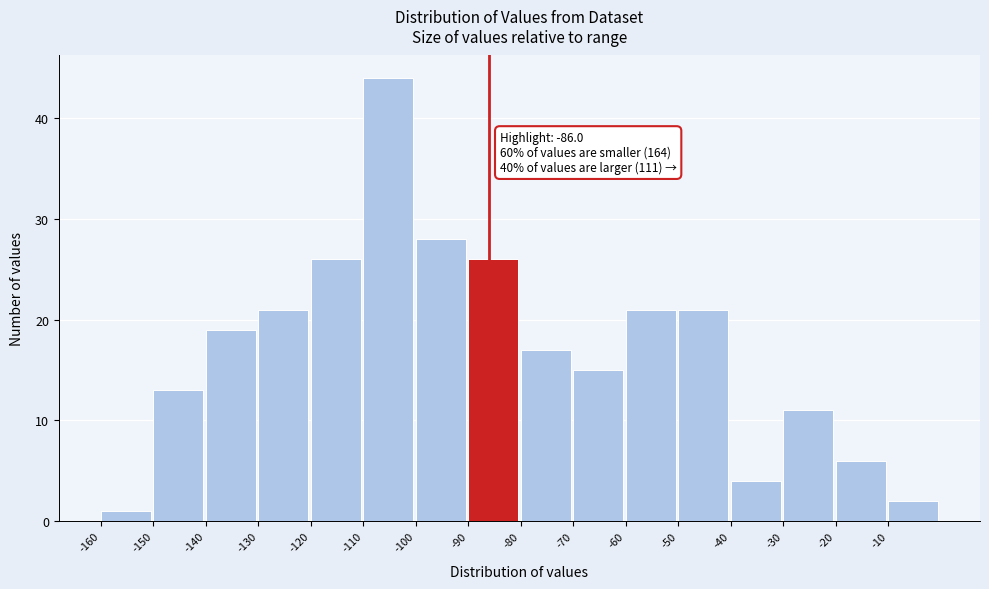

Over which range of the x-axis is the bar tallest?

-110 to -100